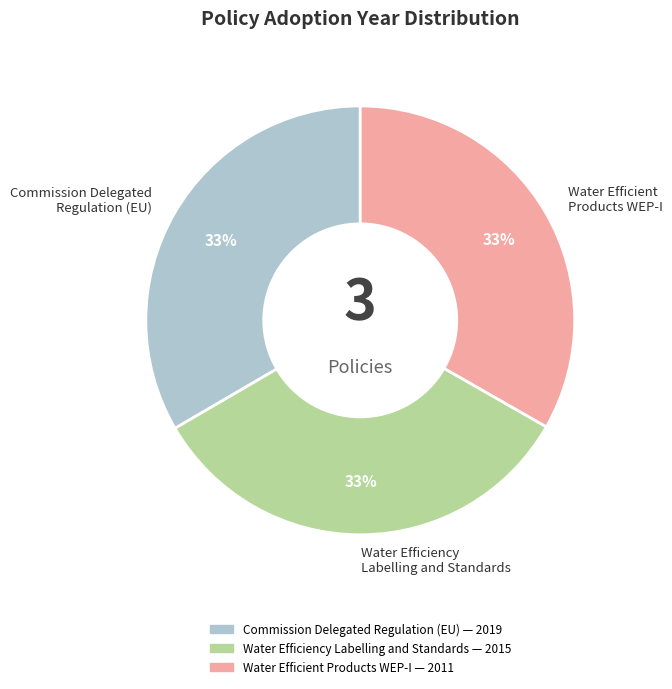

Combined, do Water Efficiency Labelling and Standards and Water Efficient Products WEP-I account for over 50%?

Yes